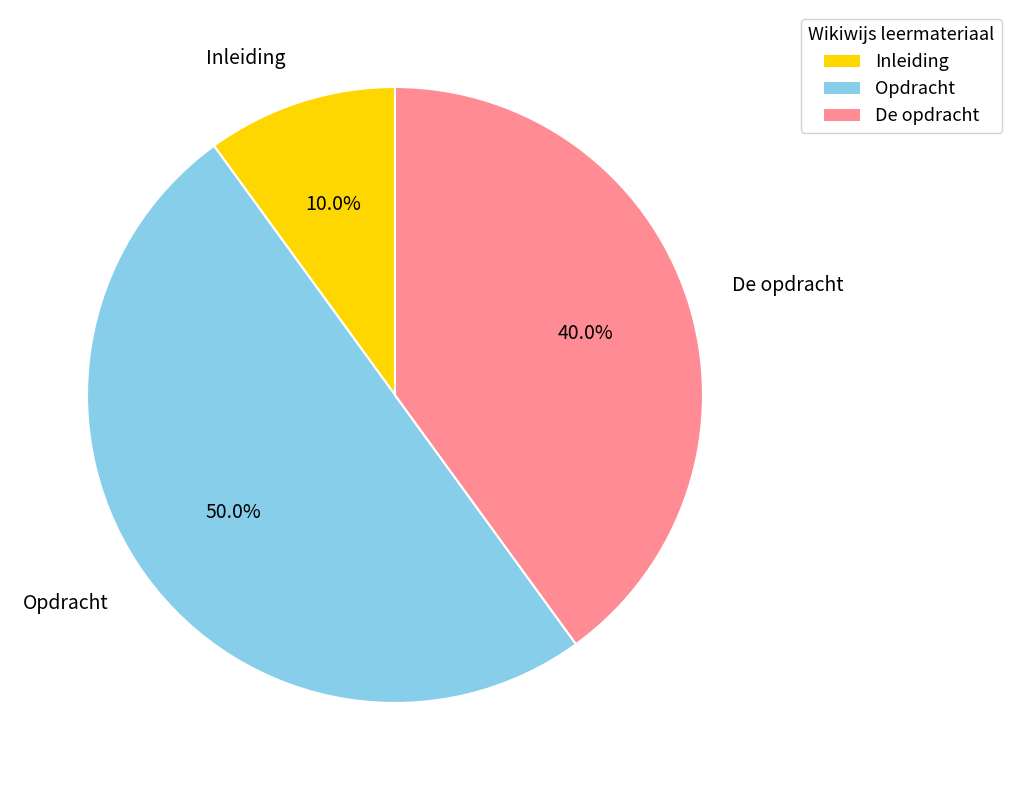

How many segments does this pie chart have?

3